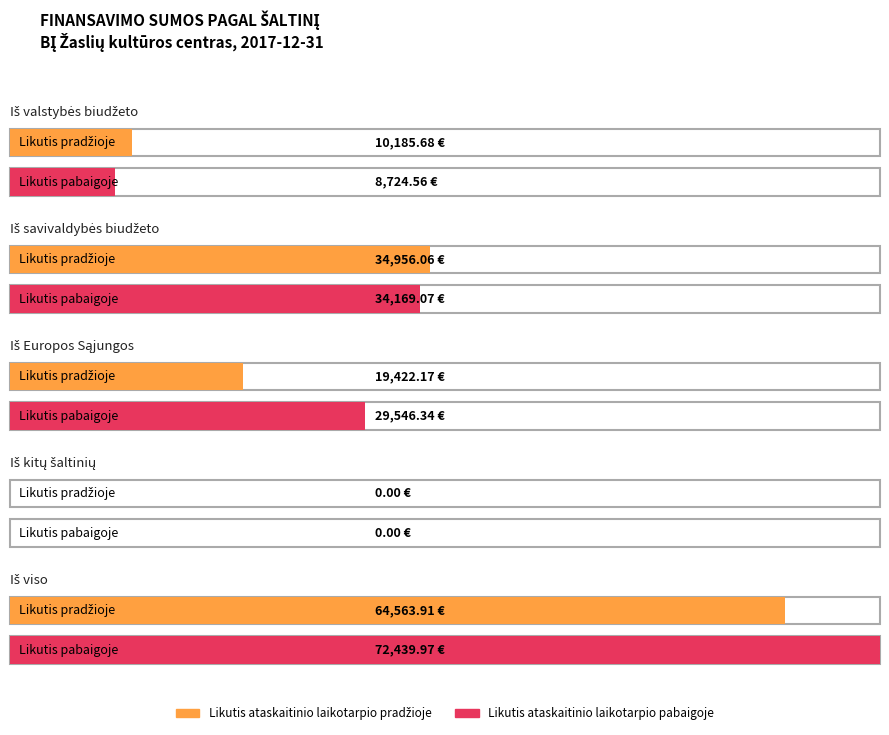

The chart shows a value of 118465.6 at Iš viso finansavimo sumų. True or false?

False